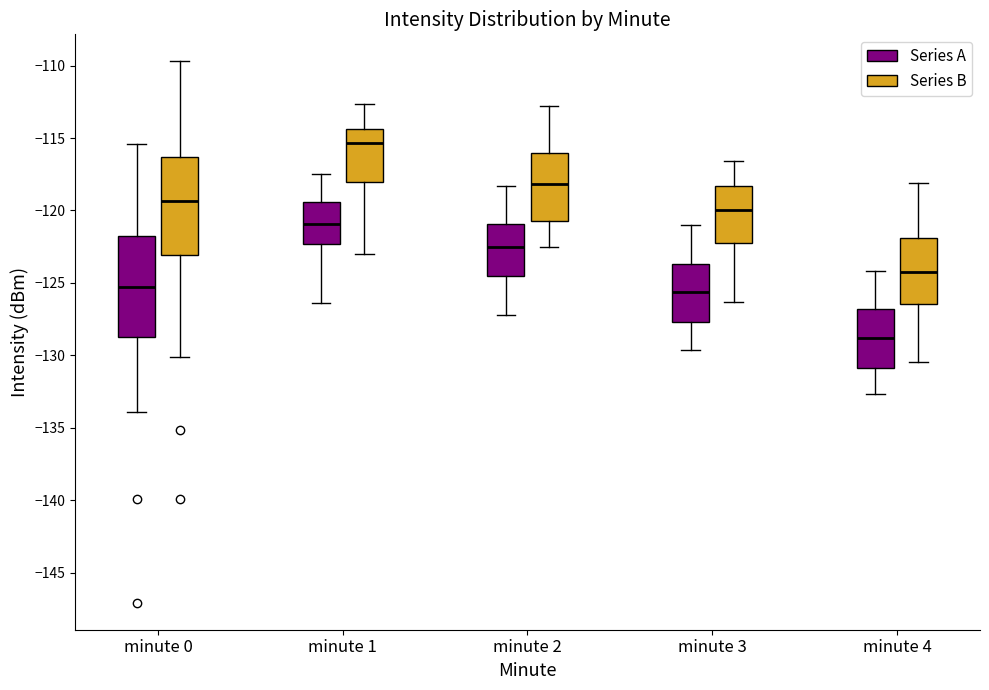

Reading left to right, transcribe this box plot: for each box, give where its median line is, the range the box spans, and where its two whiskers end, as read against the y-axis. The values are not printed on the chart, so give them approximately, as read against the axis.

minute 0 (Series A): median -125.5, box -128.5 to -122.0, whiskers -134.0 to -115.5
minute 0 (Series B): median -119.5, box -123.0 to -116.5, whiskers -130.0 to -109.5
minute 1 (Series A): median -121.0, box -122.5 to -119.5, whiskers -126.5 to -117.5
minute 1 (Series B): median -115.5, box -118.0 to -114.5, whiskers -123.0 to -112.5
minute 2 (Series A): median -122.5, box -124.5 to -121.0, whiskers -127.0 to -118.5
minute 2 (Series B): median -118.0, box -120.5 to -116.0, whiskers -122.5 to -113.0
minute 3 (Series A): median -125.5, box -127.5 to -123.5, whiskers -129.5 to -121.0
minute 3 (Series B): median -120.0, box -122.5 to -118.5, whiskers -126.5 to -116.5
minute 4 (Series A): median -129.0, box -131.0 to -127.0, whiskers -132.5 to -124.0
minute 4 (Series B): median -124.0, box -126.5 to -122.0, whiskers -130.5 to -118.0